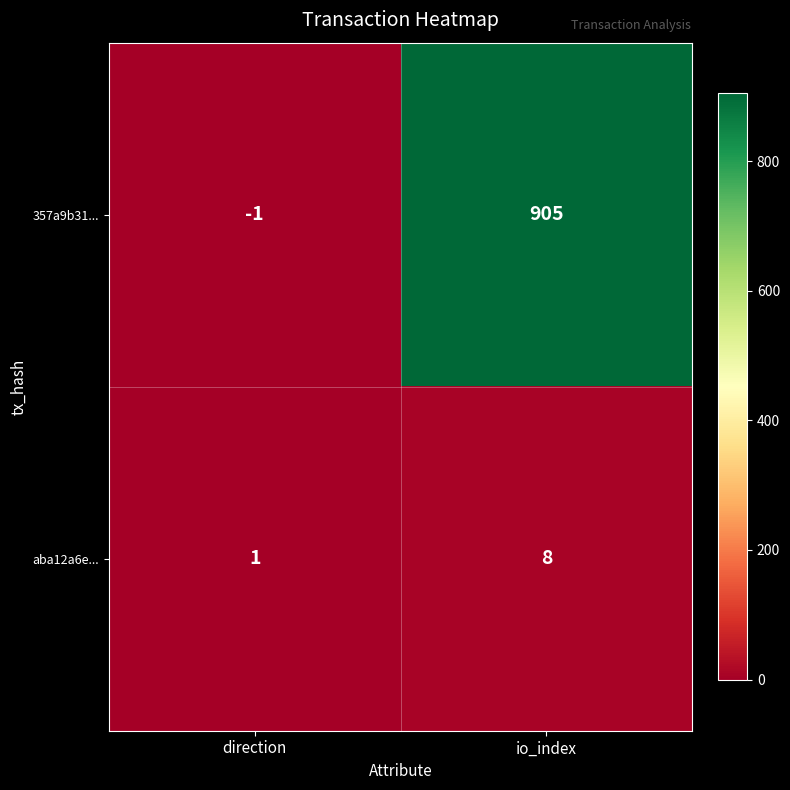

Reading left to right, transcribe all the data shown in this chart.

357a9b31...: direction=-1	io_index=905
aba12a6e...: direction=1	io_index=8